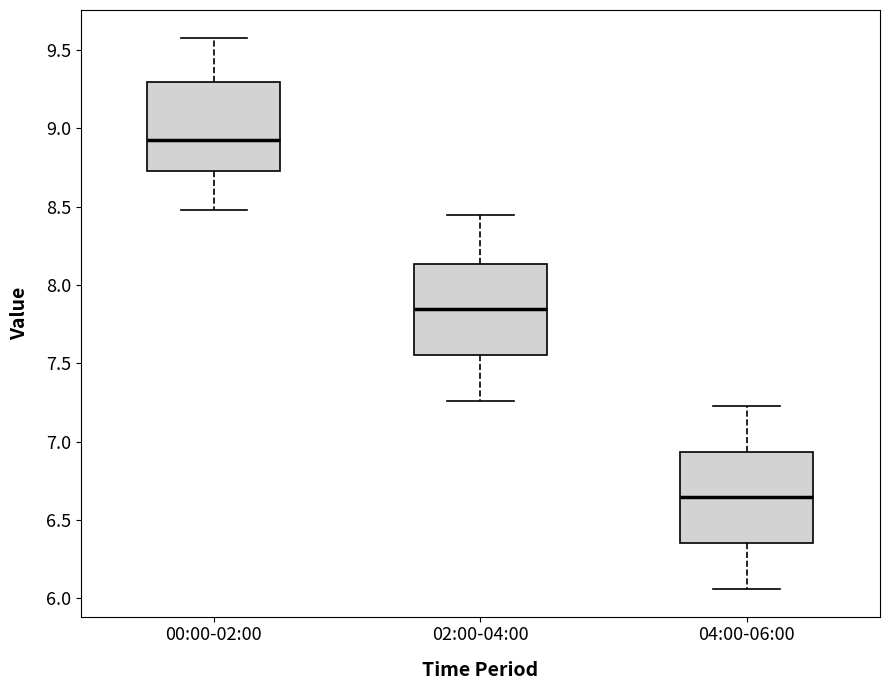

Reading left to right, read every box against the y-axis: the position of its median line, the range the box covers, and the ends of its whiskers. The values are not printed on the chart, so give them approximately, as read against the axis.

00:00-02:00: median 8.95, box 8.75 to 9.30, whiskers 8.50 to 9.60
02:00-04:00: median 7.85, box 7.55 to 8.15, whiskers 7.25 to 8.45
04:00-06:00: median 6.65, box 6.35 to 6.95, whiskers 6.05 to 7.25